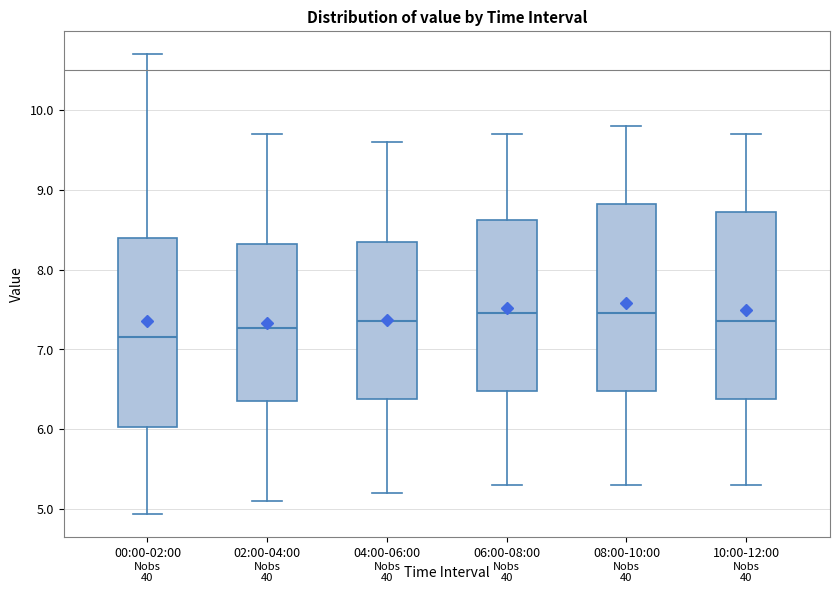

Reading left to right, transcribe this box plot: for each box, give where its median line is, the range the box spans, and where its two whiskers end, as read against the y-axis. The values are not printed on the chart, so give them approximately, as read against the axis.

00:00-02:00: median 7.2, box 6.0 to 8.4, whiskers 4.9 to 10.7
02:00-04:00: median 7.3, box 6.4 to 8.3, whiskers 5.1 to 9.7
04:00-06:00: median 7.4, box 6.4 to 8.4, whiskers 5.2 to 9.6
06:00-08:00: median 7.5, box 6.5 to 8.6, whiskers 5.3 to 9.7
08:00-10:00: median 7.5, box 6.5 to 8.8, whiskers 5.3 to 9.8
10:00-12:00: median 7.4, box 6.4 to 8.7, whiskers 5.3 to 9.7